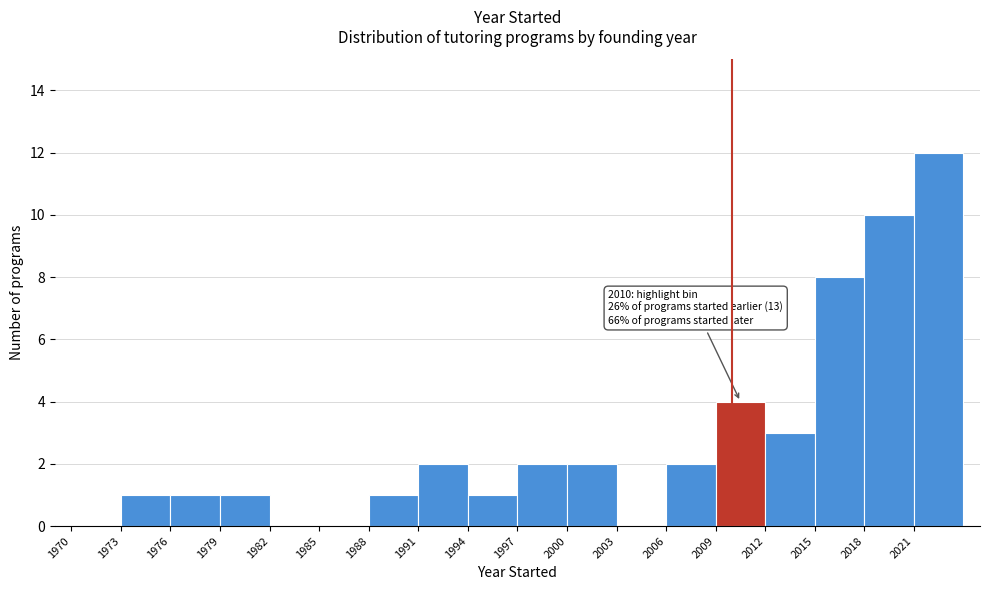

Which range on the x-axis has the tallest bar?

2021 to 2024